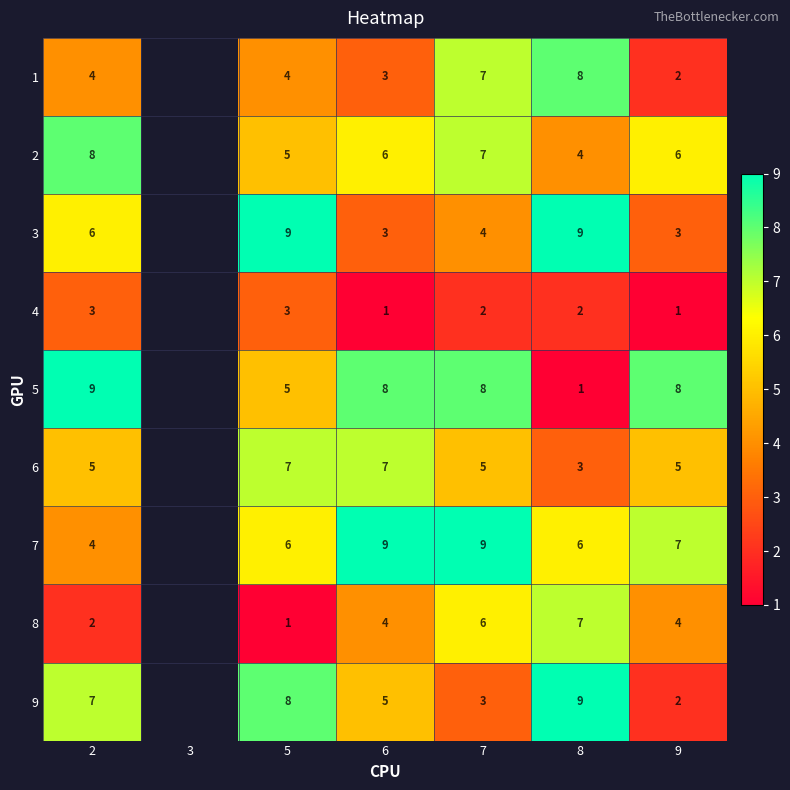

What is the sum of the 1 values at 6 and 8?

11